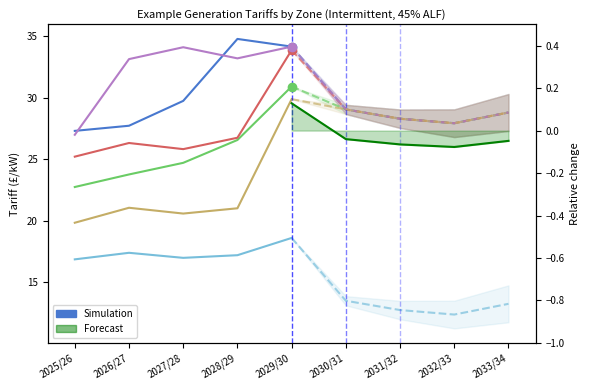

What position from the left is 2026/27?

2